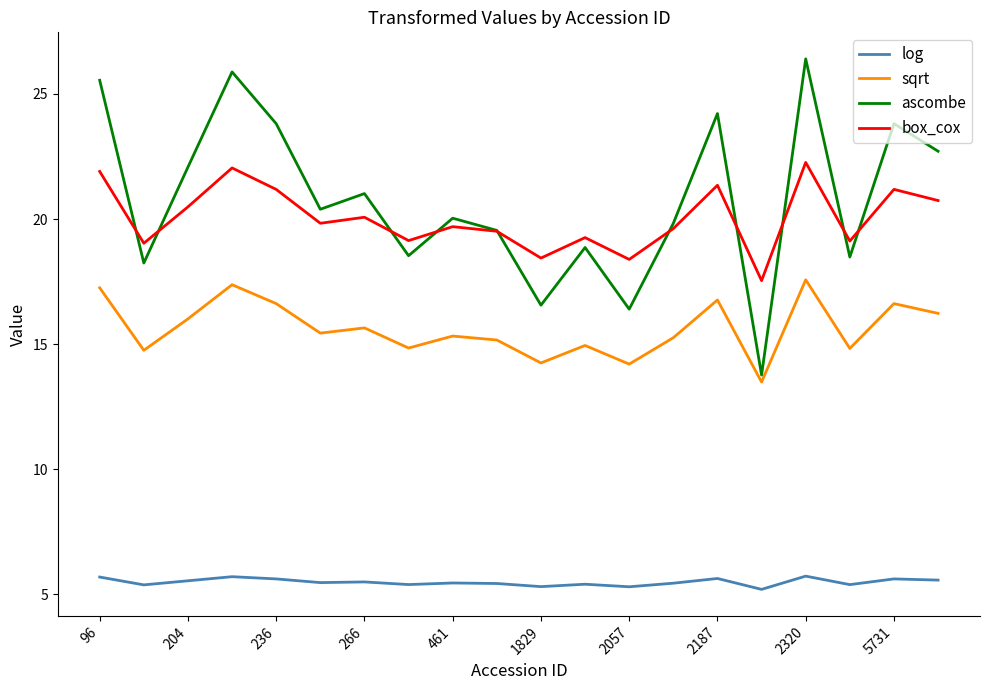

What is the highest value of the log series?

5.7